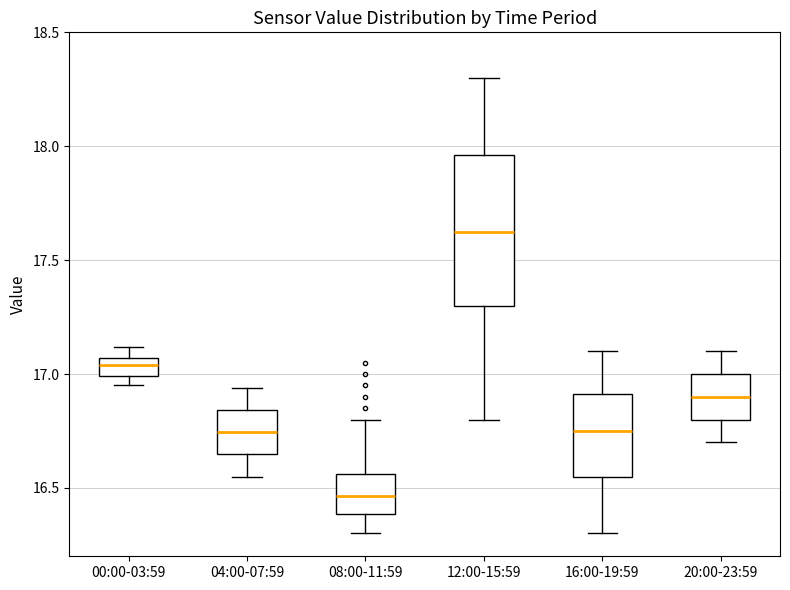

Reading left to right, transcribe this box plot: for each box, give where its median line is, the range the box spans, and where its two whiskers end, as read against the y-axis. The values are not printed on the chart, so give them approximately, as read against the axis.

00:00-03:59: median 17.05 (inside the box), box 17.00 to 17.05, whiskers 16.95 to 17.10
04:00-07:59: median 16.75, box 16.65 to 16.85, whiskers 16.55 to 16.95
08:00-11:59: median 16.45, box 16.40 to 16.55, whiskers 16.30 to 16.80
12:00-15:59: median 17.65, box 17.30 to 17.95, whiskers 16.80 to 18.30
16:00-19:59: median 16.75, box 16.55 to 16.90, whiskers 16.30 to 17.10
20:00-23:59: median 16.90, box 16.80 to 17.00, whiskers 16.70 to 17.10